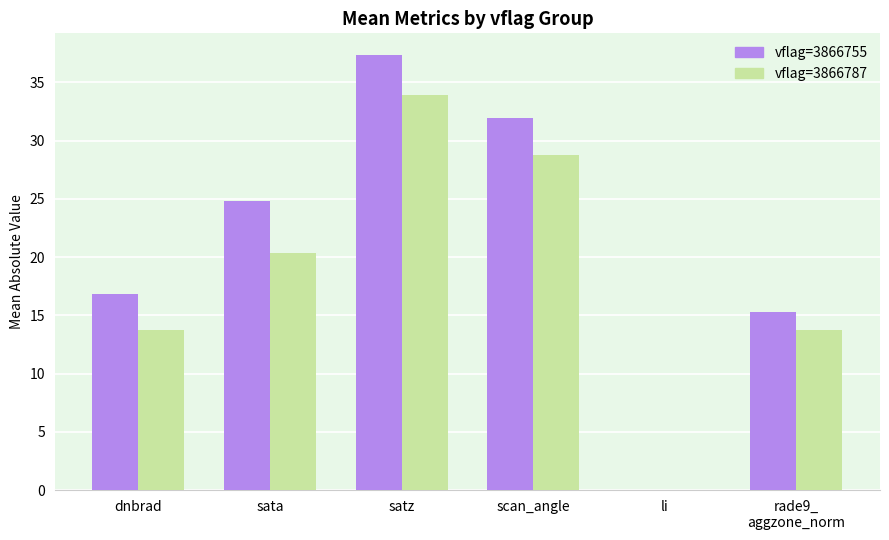

True or false: vflag=3866755 has a value of 26.2 at dnbrad.

False